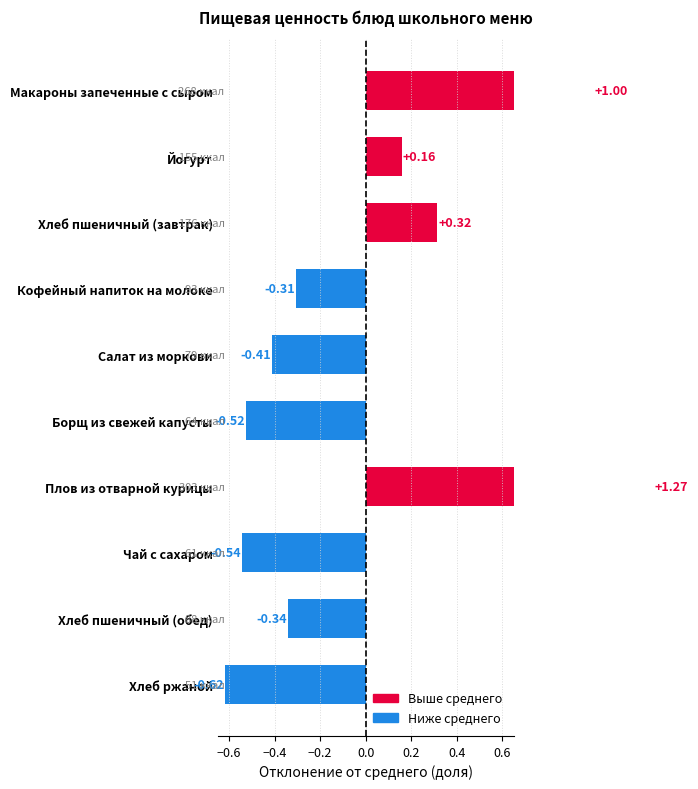

What is the maximum value shown in the chart?

1.3